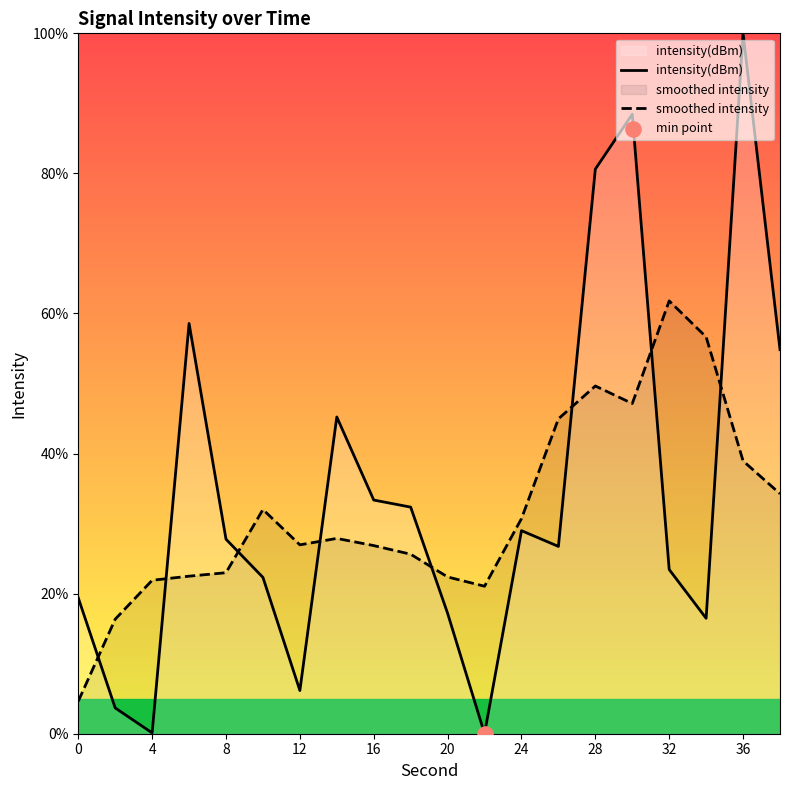

Which series contains the lowest Y value?

intensity(dBm)